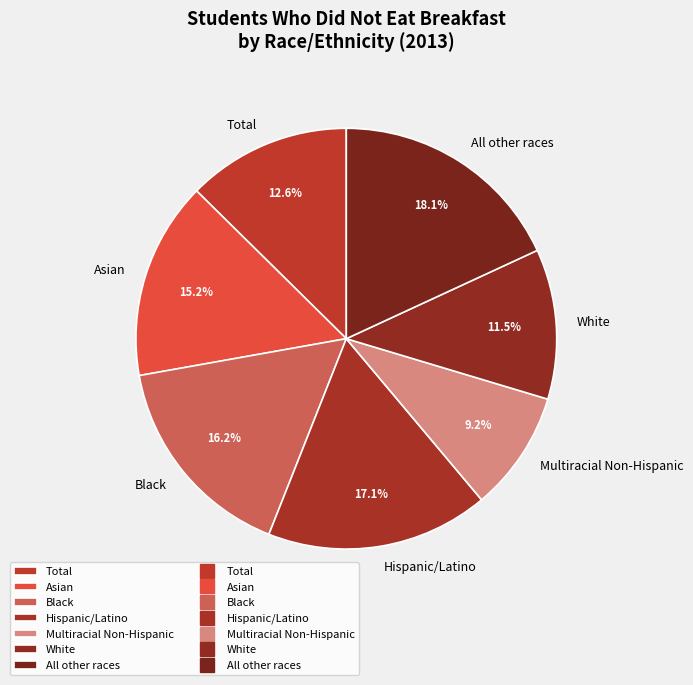

Rank the categories by value from highest to lowest.

All other races, Hispanic/Latino, Black, Asian, Total, White, Multiracial Non-Hispanic